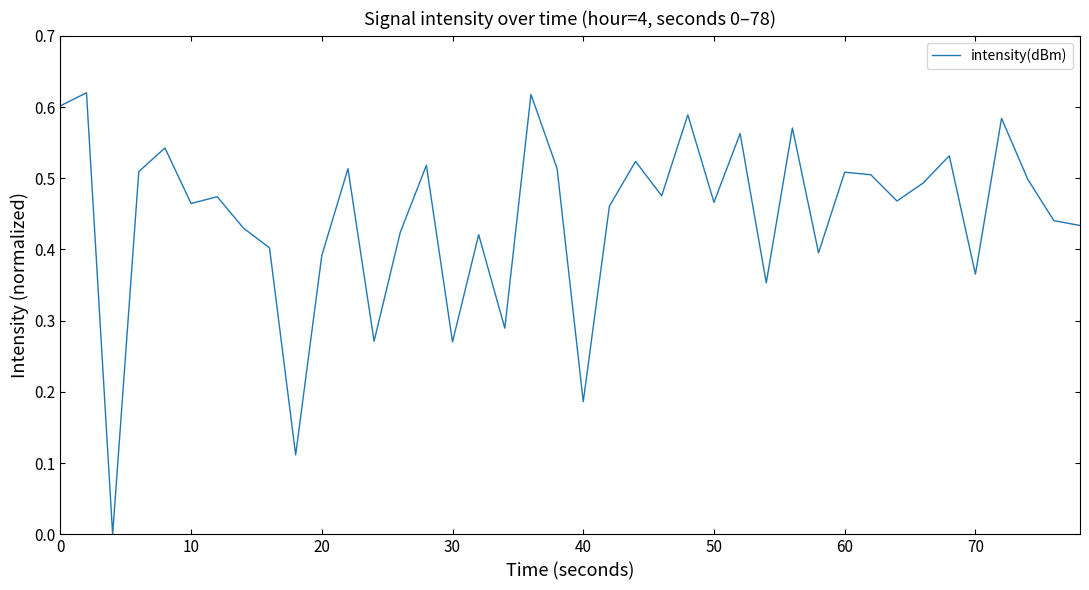

How many lines are shown in the chart?

1